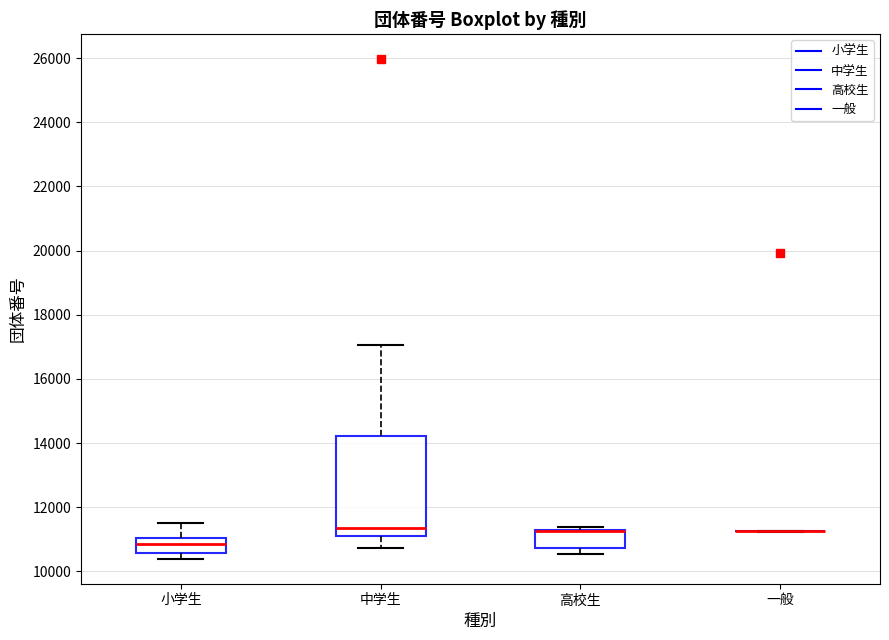

Comparing the boxes themselves (not the whiskers), which one is the tallest?

中学生